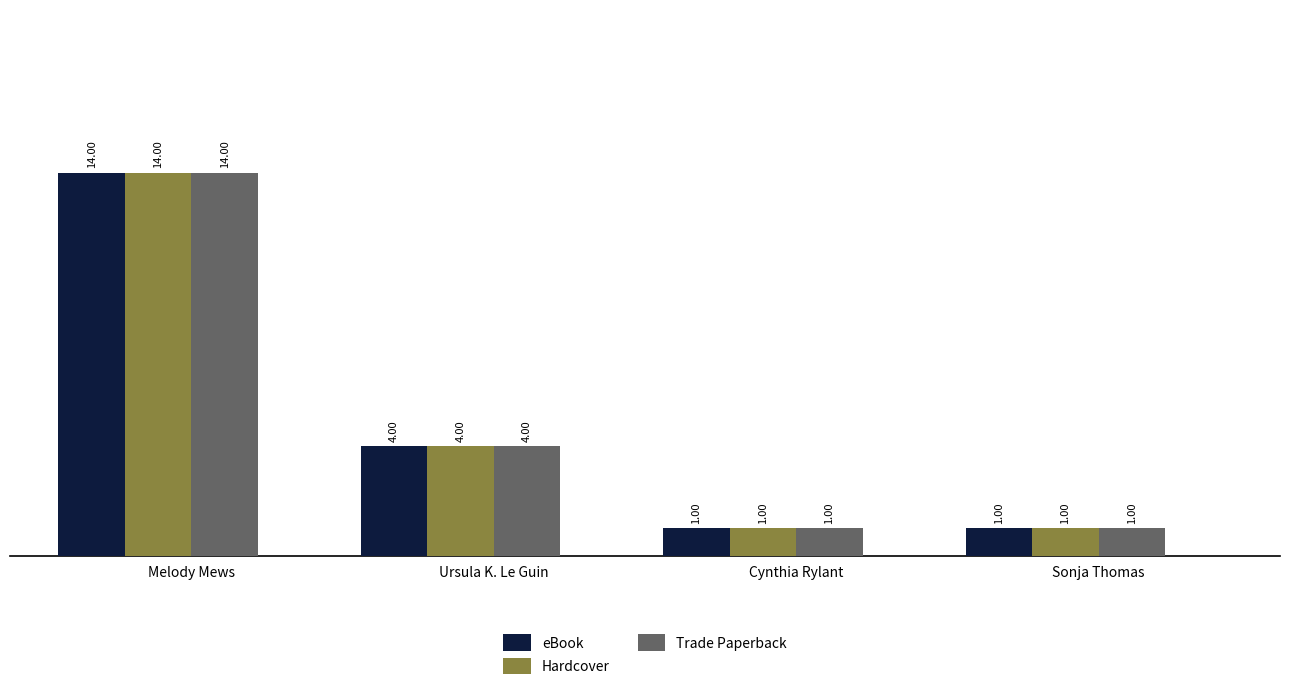

What is the maximum value shown in the chart?

14